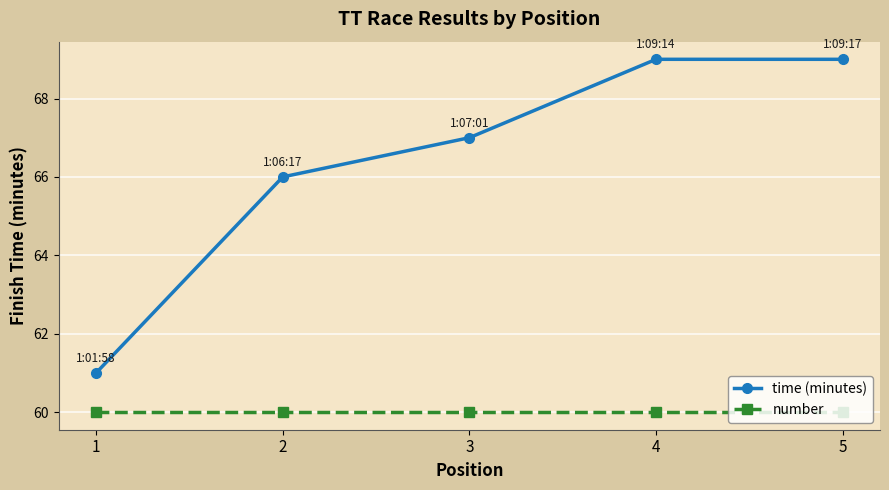

The time (minutes) series shows 61 at 1. True or false?

True